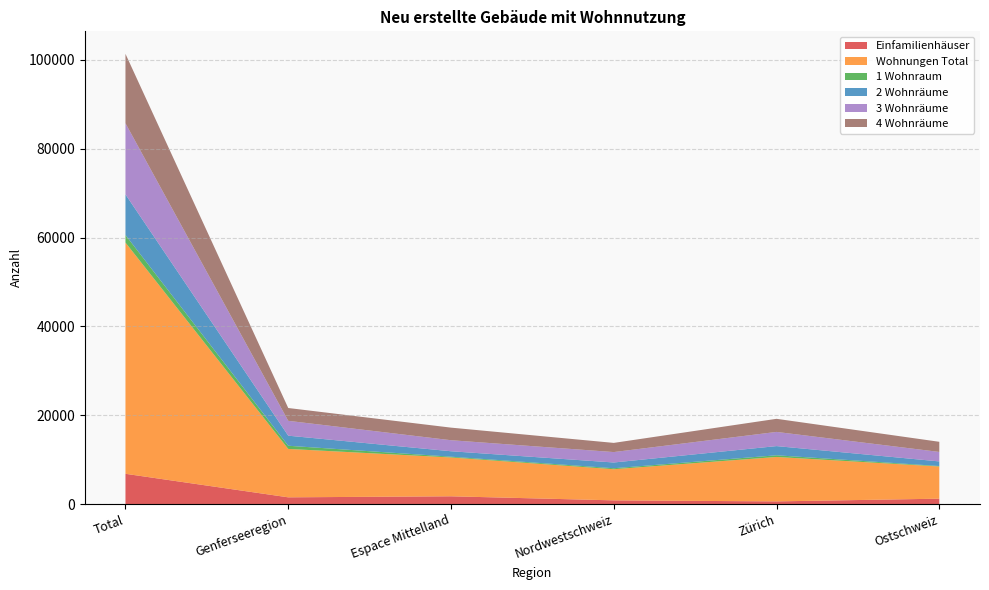

Reading left to right, extract all data points from this chart.

Einfamilienhäuser: 6830	1534	1766	852	620	1231
Wohnungen Total: 52034	10894	8741	7009	9998	7241
1 Wohnraum: 1698	714	175	218	380	109
2 Wohnräume: 9136	2265	1223	1296	2066	1034
3 Wohnräume: 16015	3343	2483	2345	3192	2135
4 Wohnräume: 15616	2885	2830	2064	2947	2281